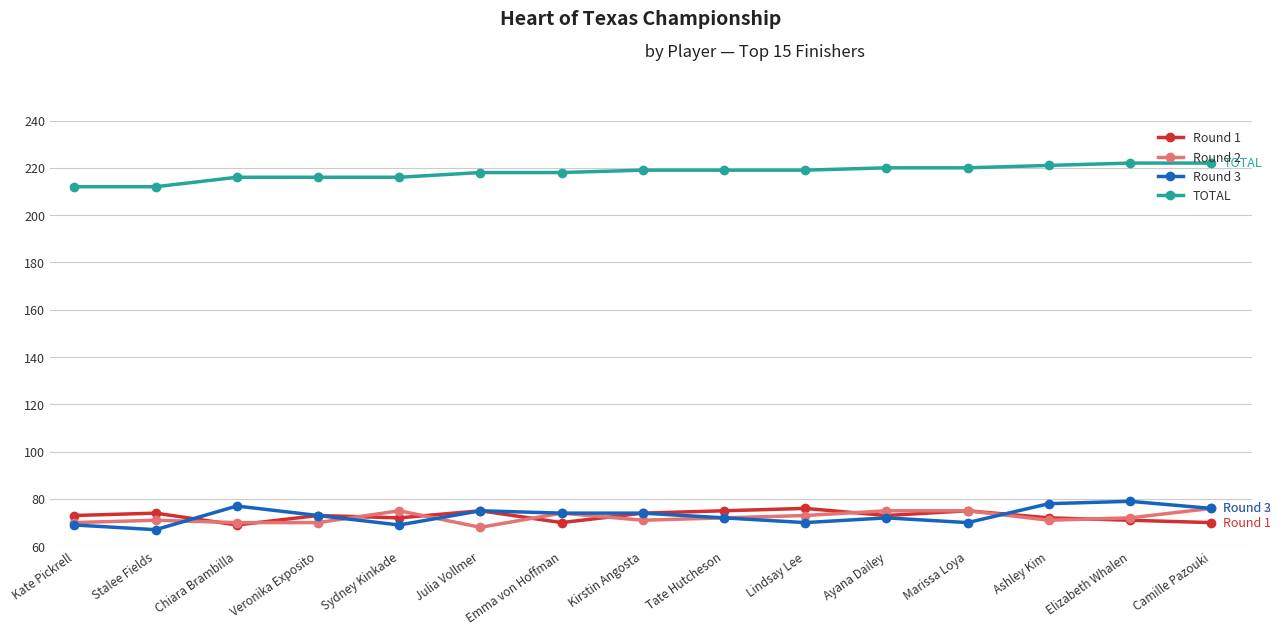

Where is the first local maximum for Round 3?

Chiara Brambilla